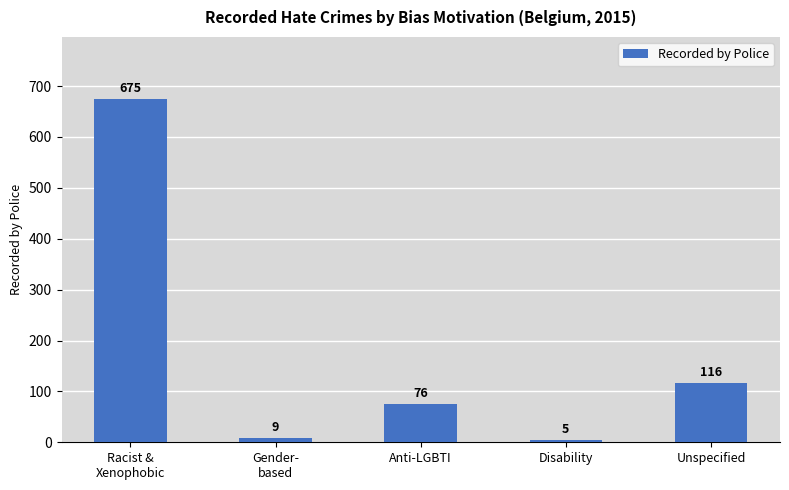

Reading left to right, list all the values displayed in this chart.

Racist &
Xenophobic=675	Gender-
based=9	Anti-LGBTI=76	Disability=5	Unspecified=116